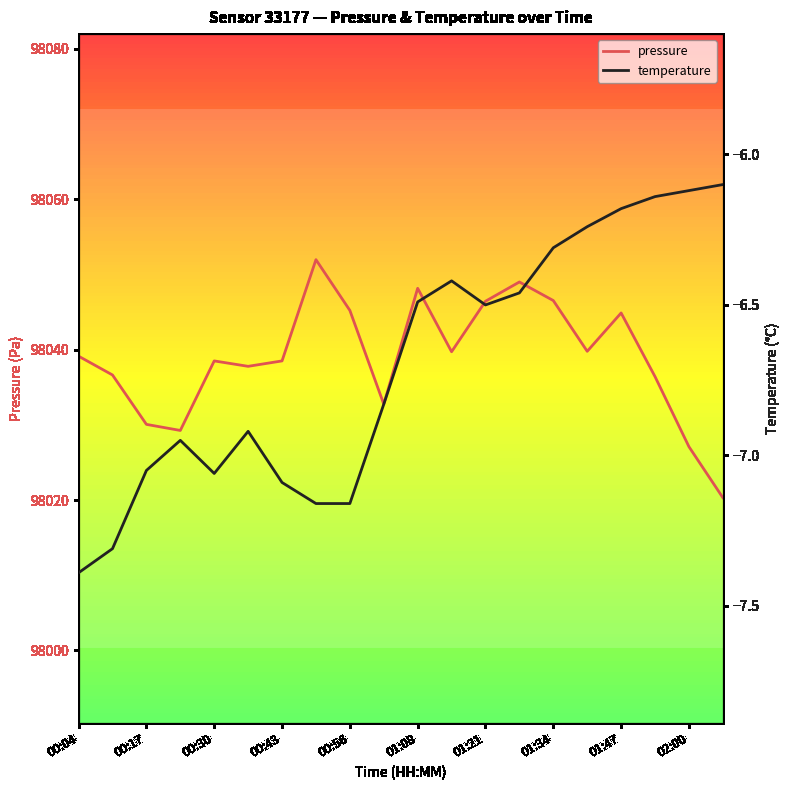

The pressure series shows 98045.2 at 00:56. True or false?

True